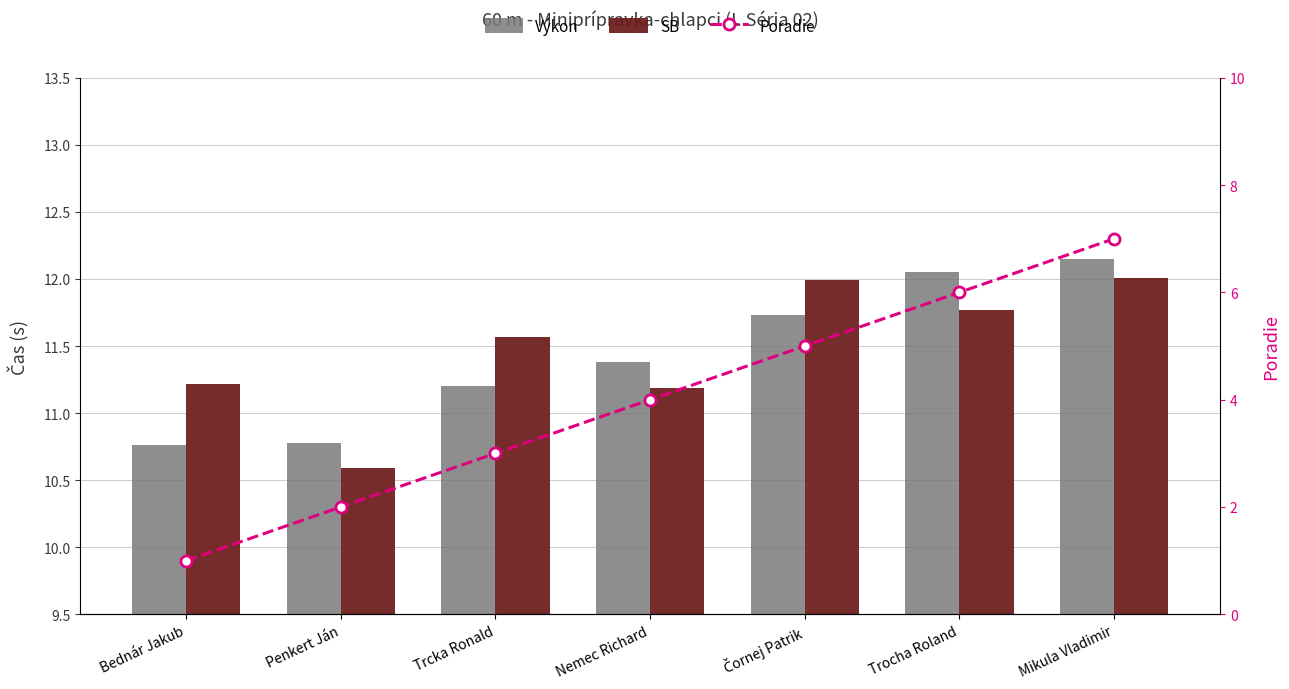

How many categories are shown in the chart?

7